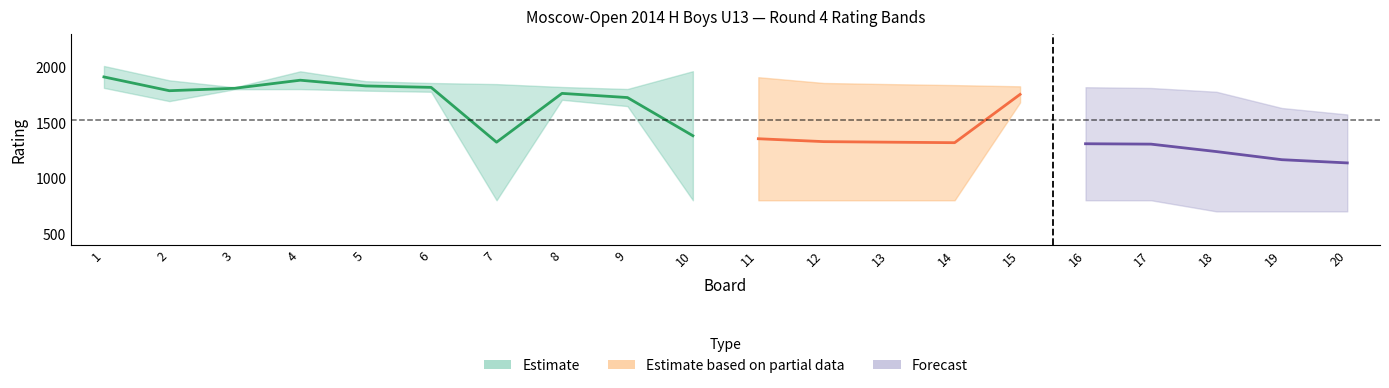

True or false: White Rating has more than 1 interior local peaks.

True